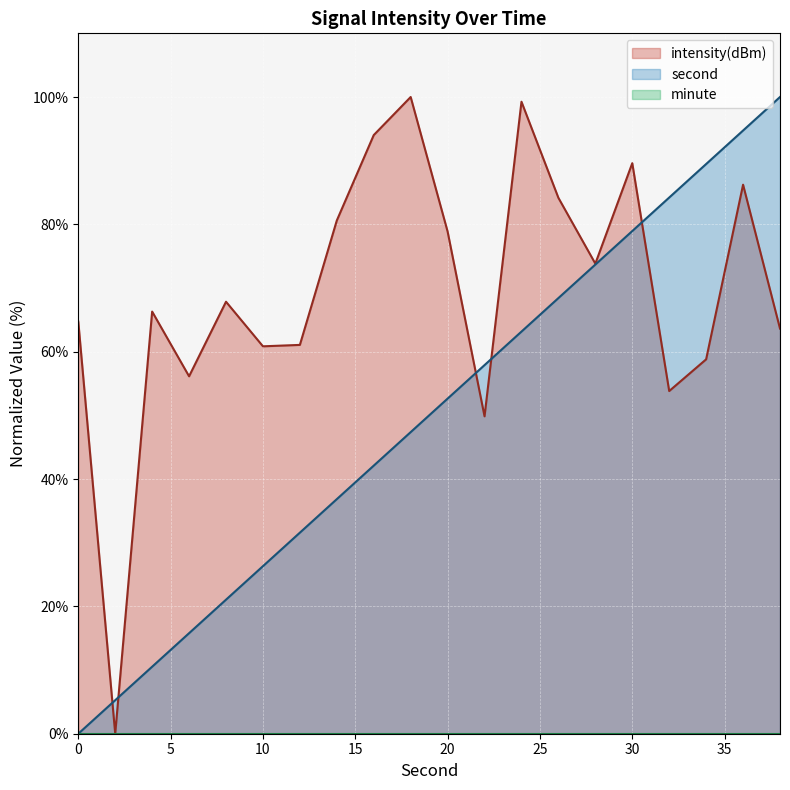

What is the spread (max minus min) of values at 4?

55.8